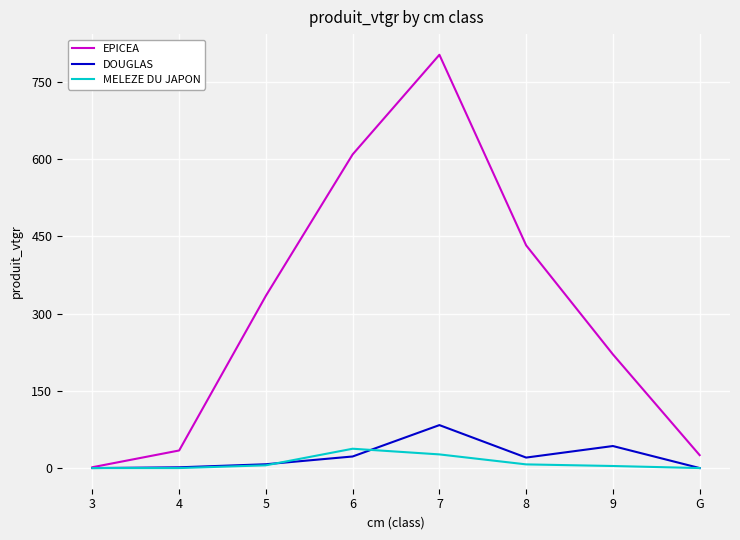

At which category is the sum across all series the highest?

7